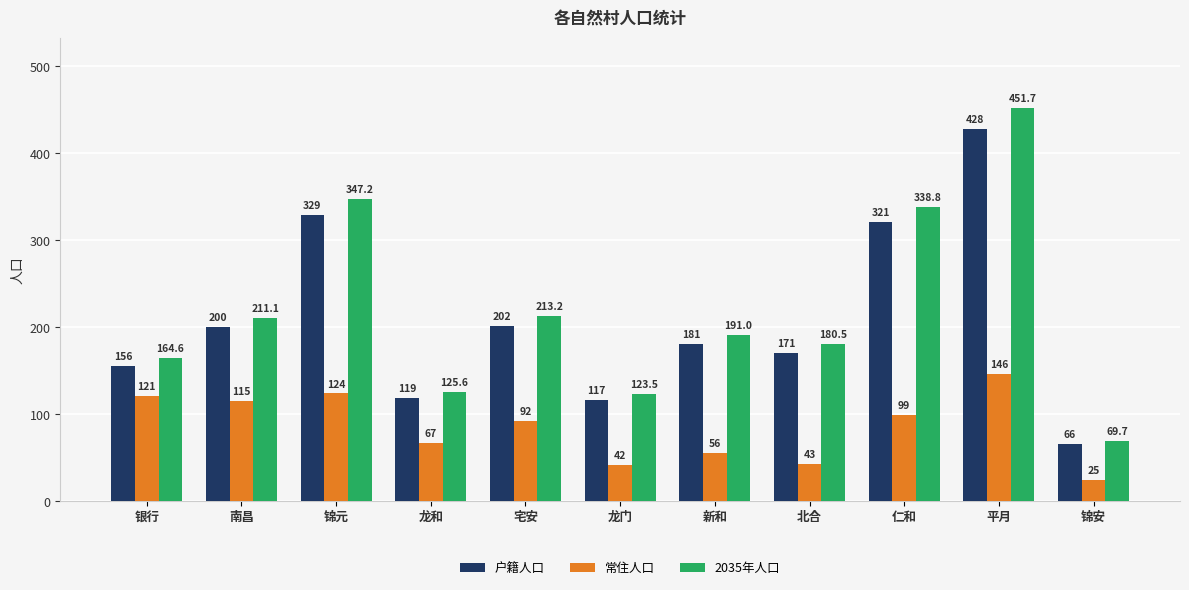

What is the difference between the 户籍人口 values at 新和 and 锦安?

115.0